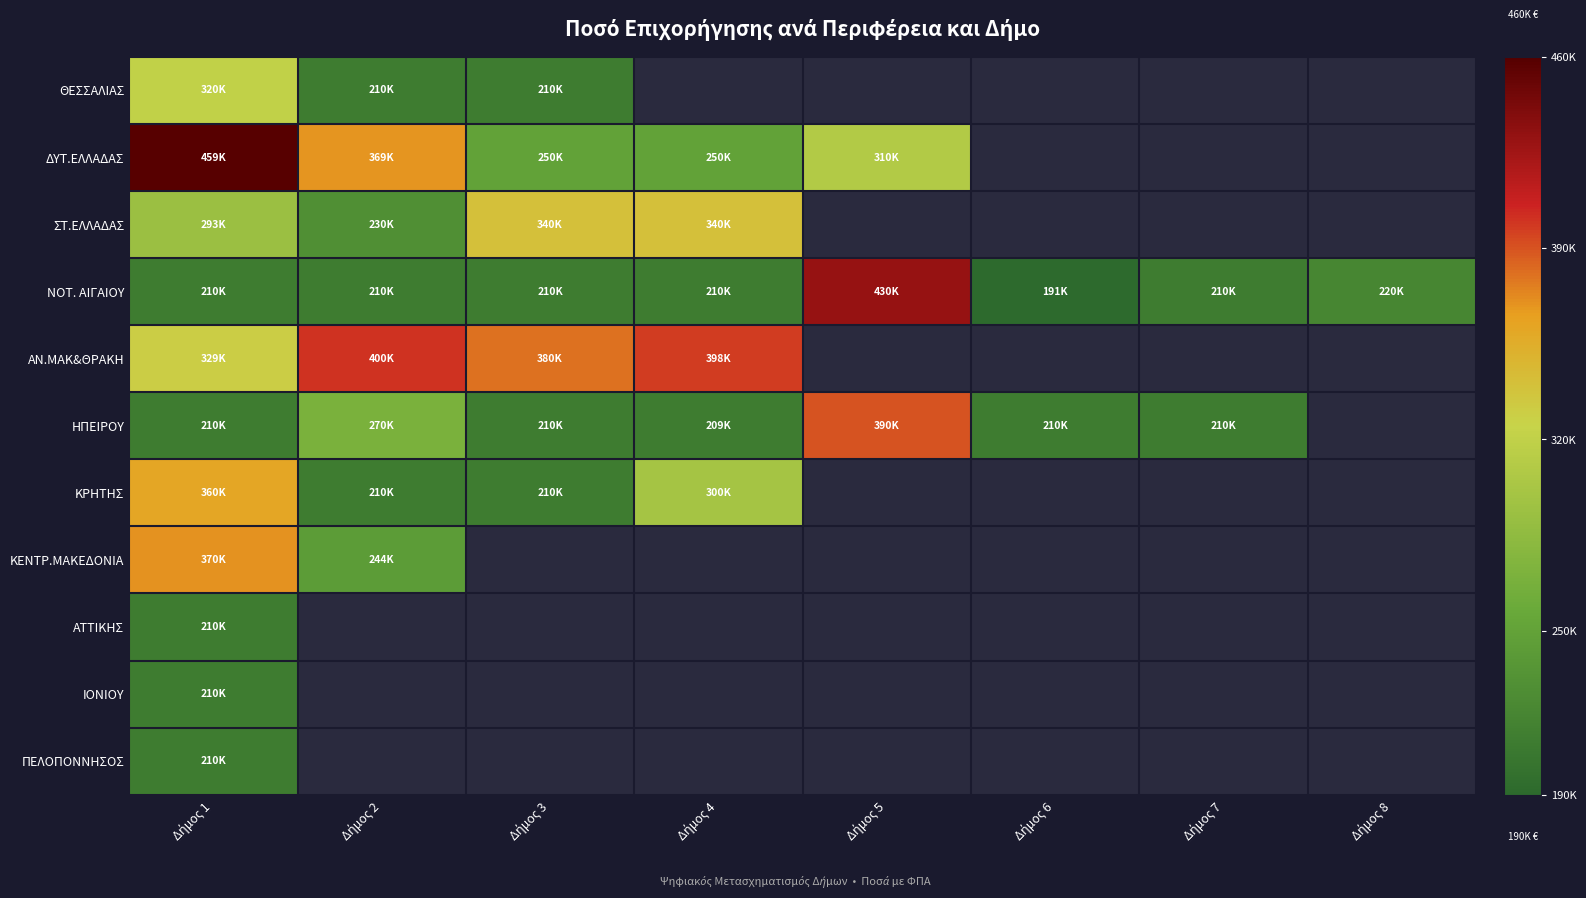

Between Δήμος 8 and Δήμος 7, which is larger?

Δήμος 8